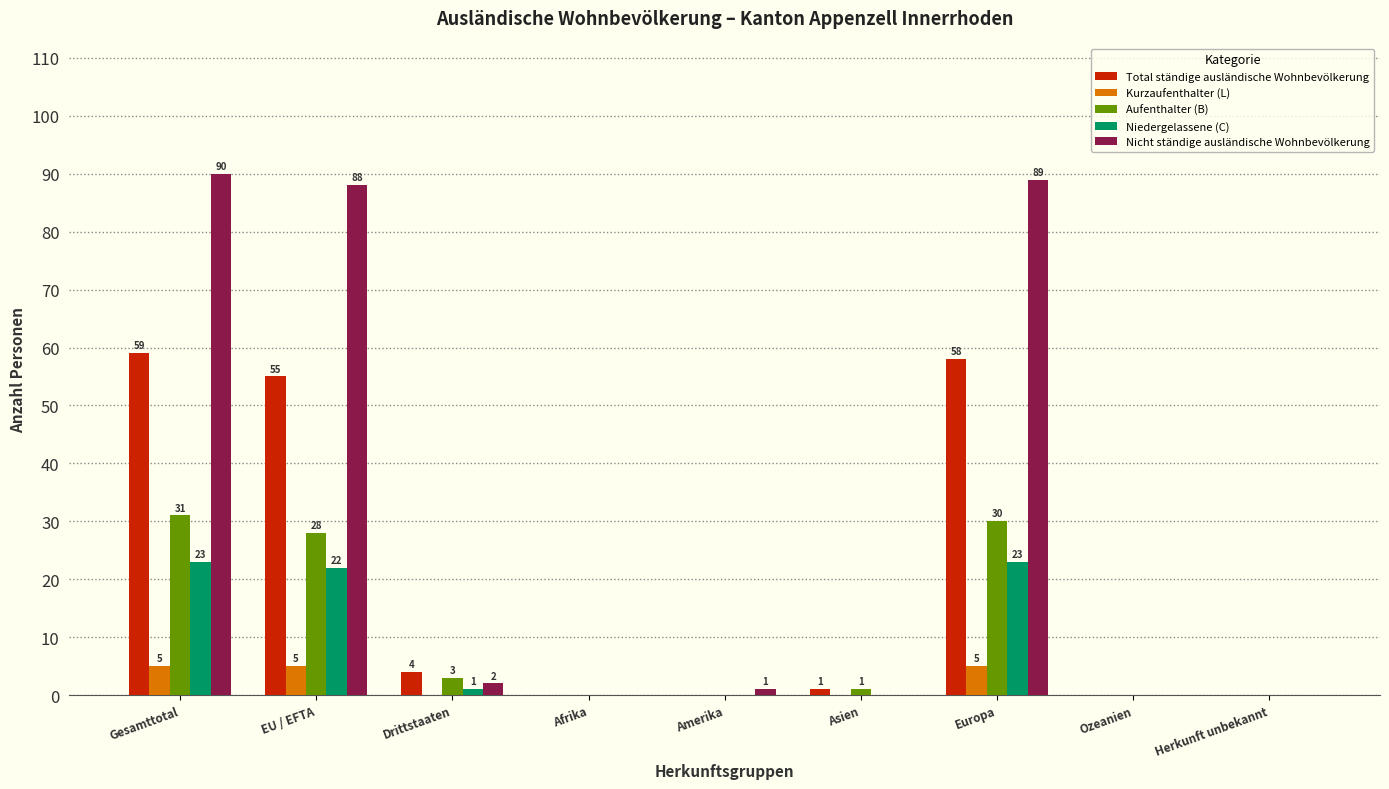

True or false: Aufenthalter (B) has a value of 50 at Gesamttotal.

False